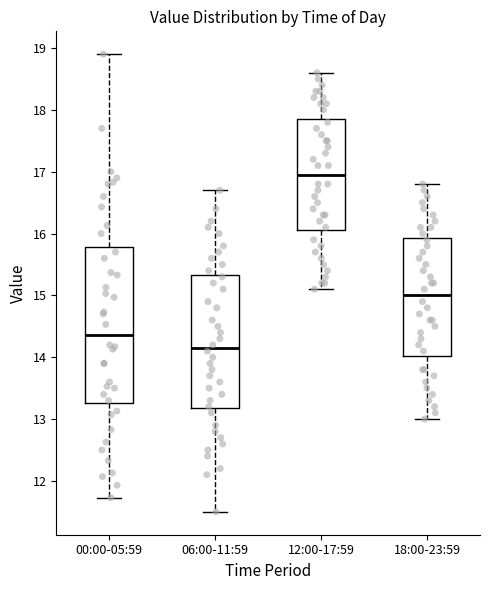

Reading left to right, read every box against the y-axis: the position of its median line, the range the box covers, and the ends of its whiskers. The values are not printed on the chart, so give them approximately, as read against the axis.

00:00-05:59: median 14.4, box 13.3 to 15.8, whiskers 11.7 to 18.9
06:00-11:59: median 14.2, box 13.2 to 15.3, whiskers 11.5 to 16.7
12:00-17:59: median 17.0, box 16.1 to 17.9, whiskers 15.1 to 18.6
18:00-23:59: median 15.0, box 14.0 to 15.9, whiskers 13.0 to 16.8